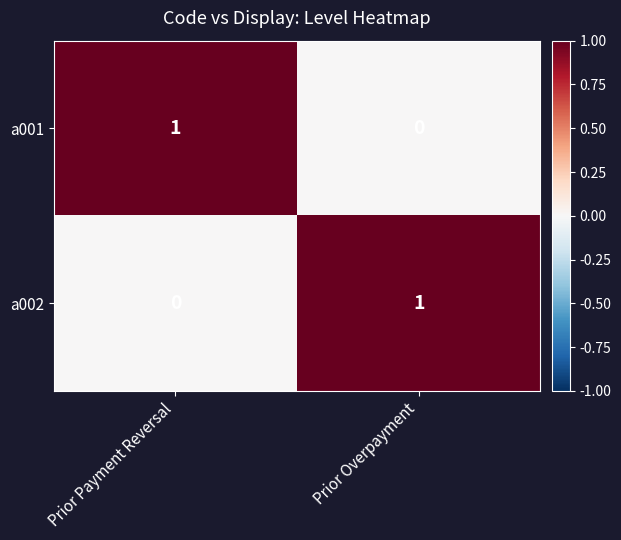

What is the total value across all series at Prior Payment Reversal?

1